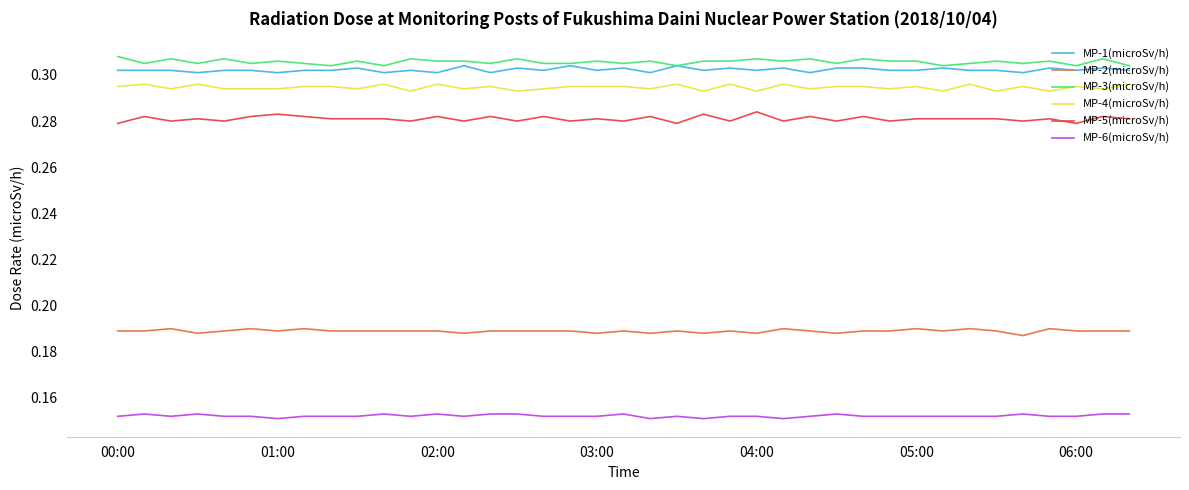

True or false: MP-6(microSv/h) and MP-3(microSv/h) intersect in this chart.

False